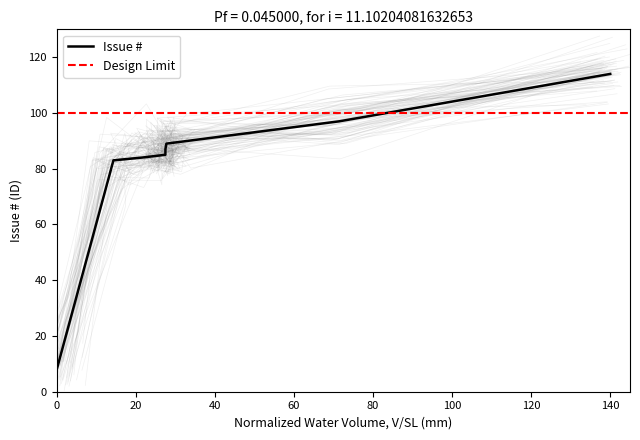

What is the difference between the maximum and minimum values?

106